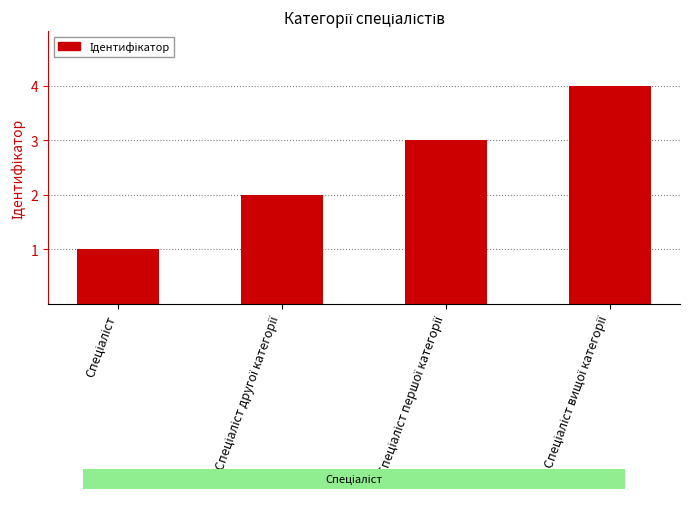

What is the difference between the maximum and minimum values?

3